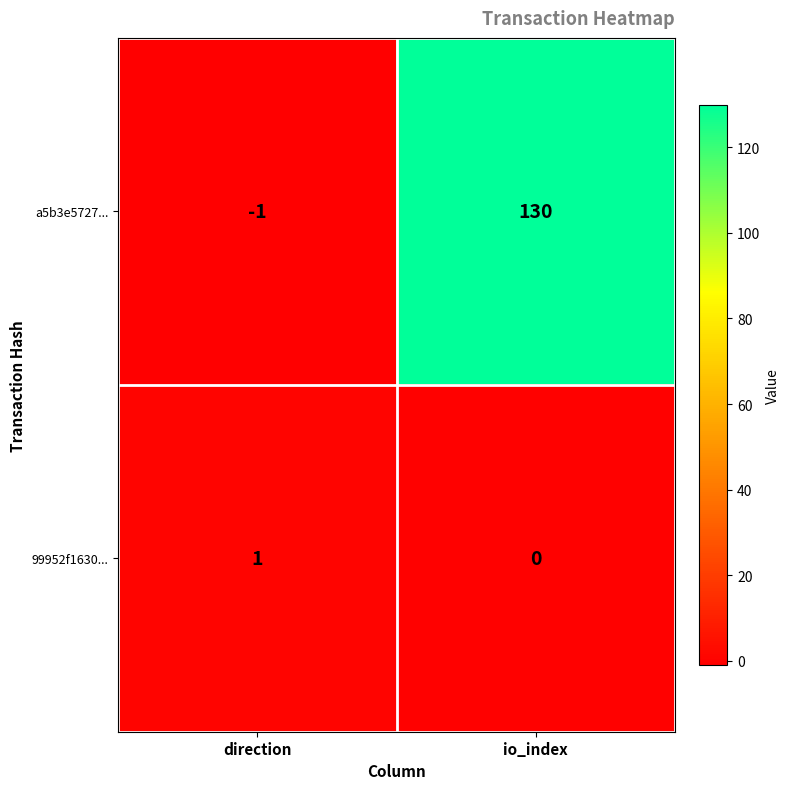

Reading right to left, list all the values displayed in this chart.

a5b3e5727...: 130	-1
99952f1630...: 0	1